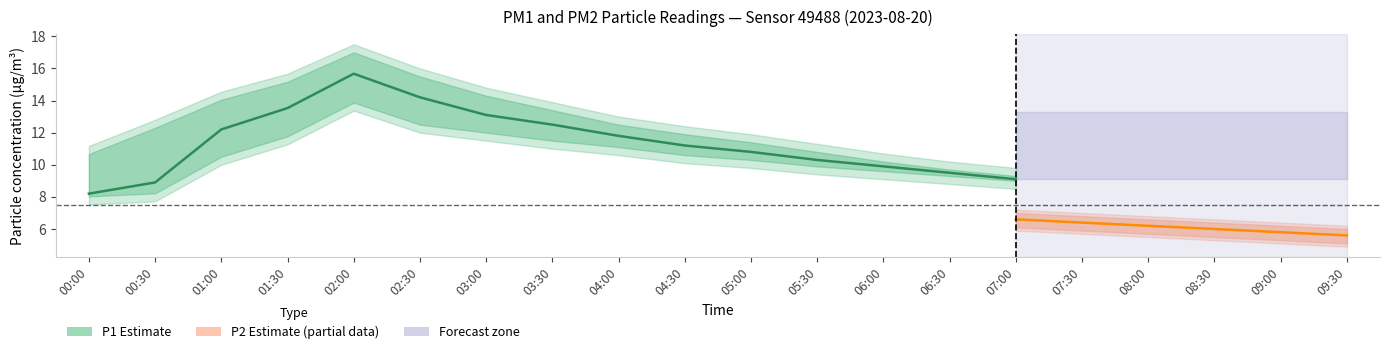

What value does the P2 series have at 05:30?

7.3